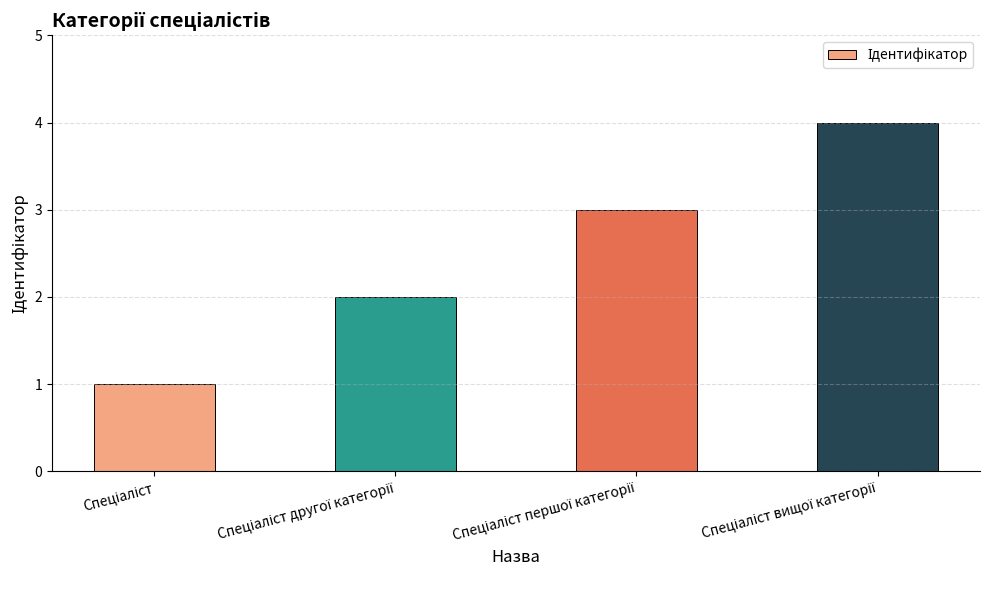

What is the greatest value displayed?

4